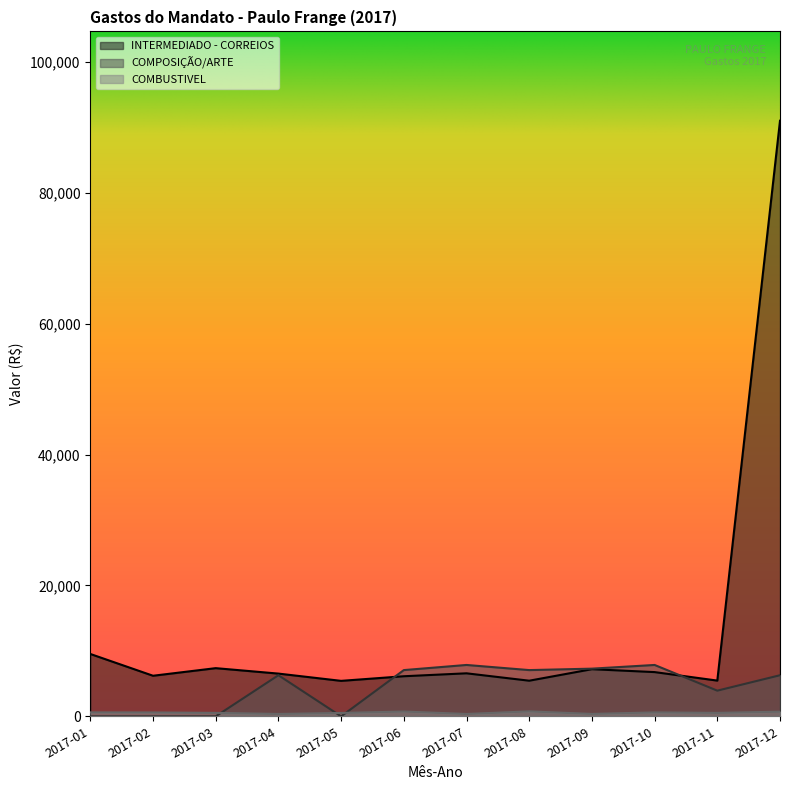

At which category is the sum across all series the highest?

2017-12